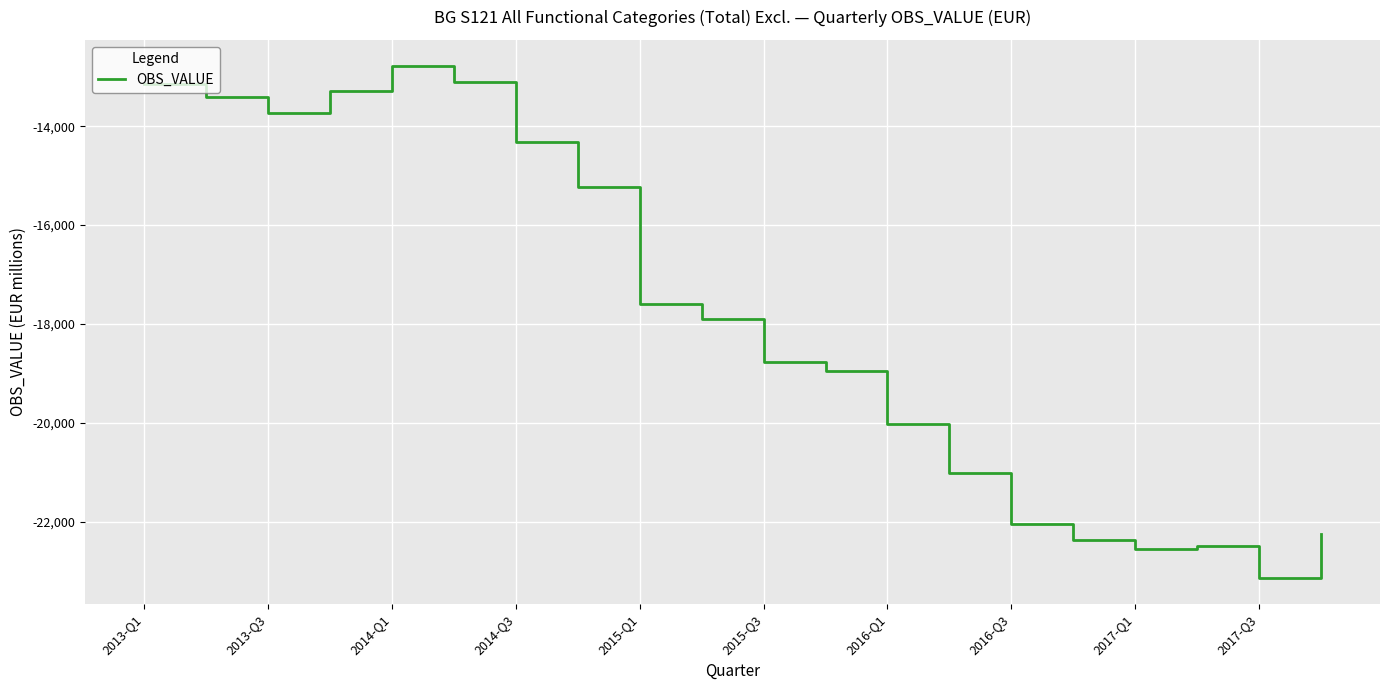

What is the greatest value displayed?

-12772.4